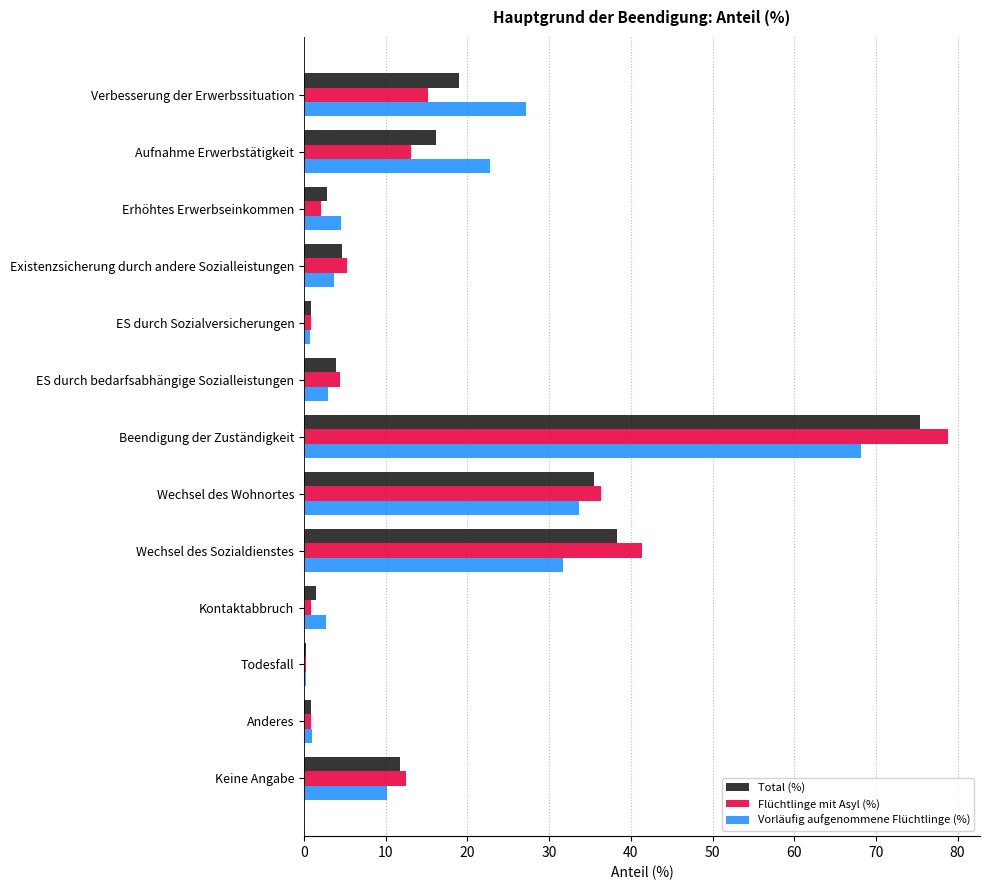

What is the maximum value for Vorläufig aufgenommene Flüchtlinge (%)?

68.2